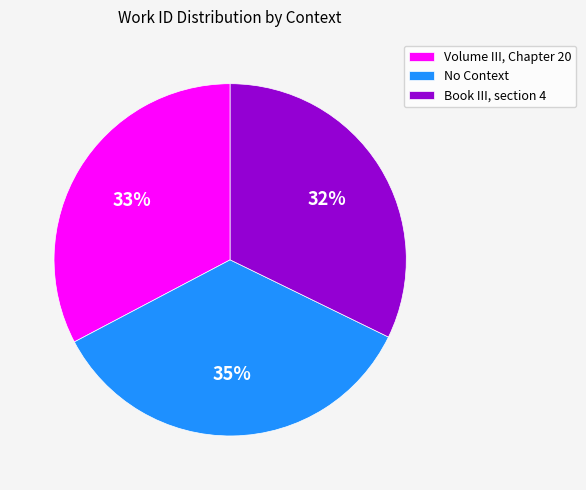

What is the ratio of the value at Volume III, Chapter 20 to the value at No Context?

0.9